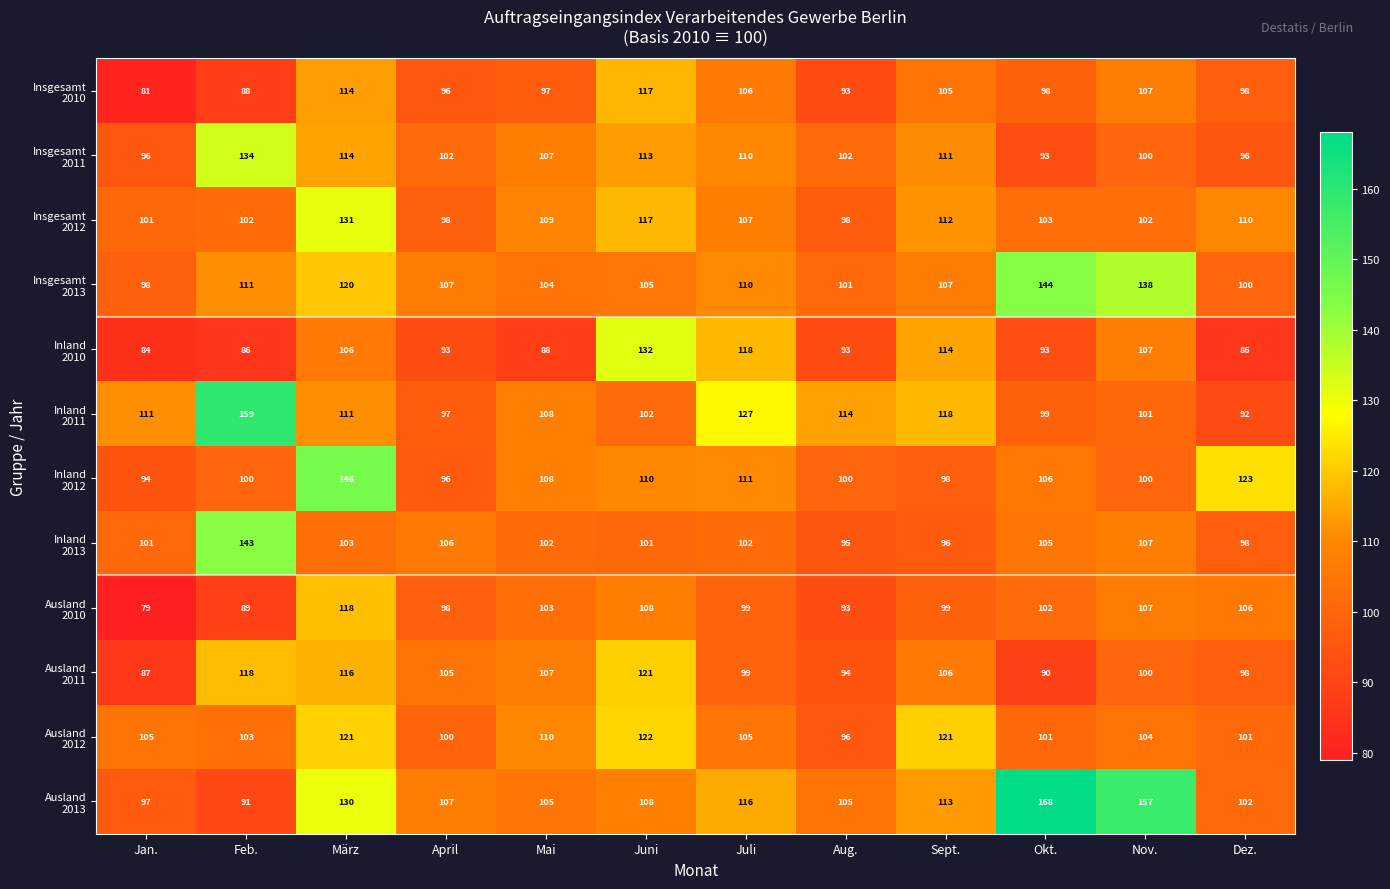

Count the number of categories in the chart.

12